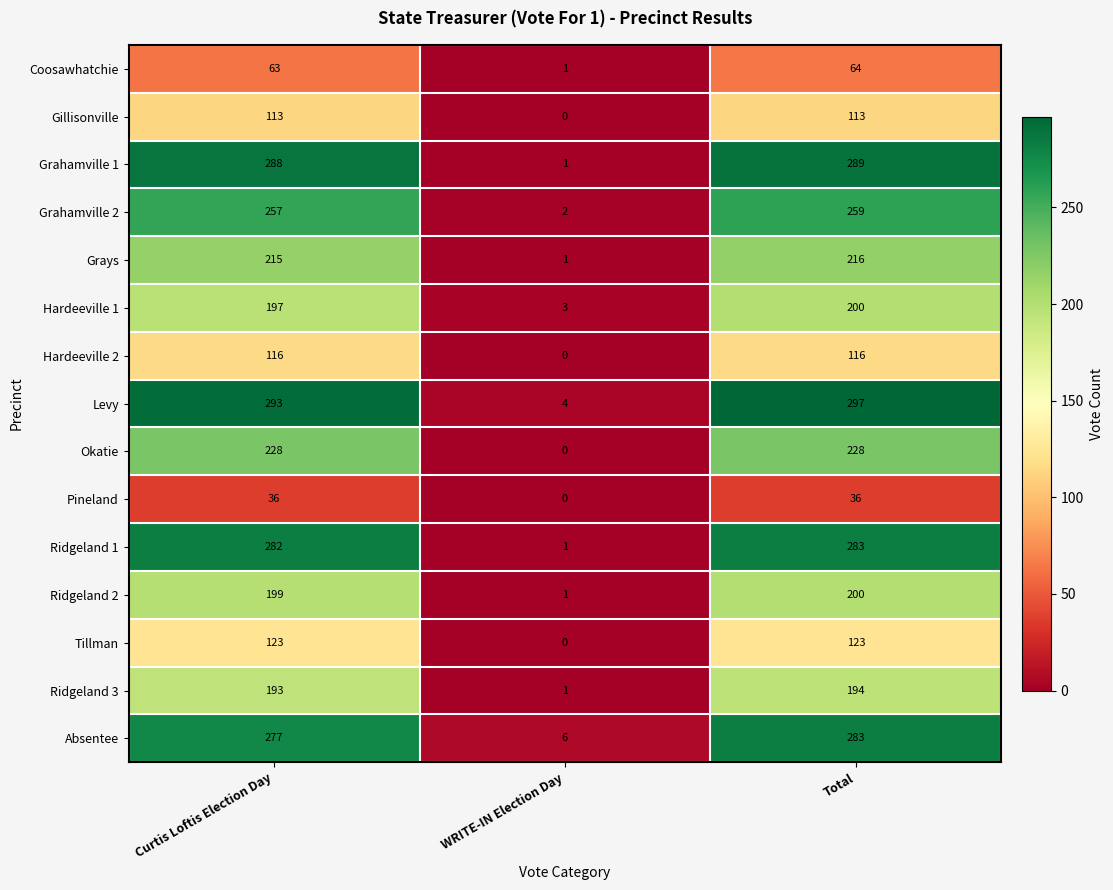

Which series changed the most between Curtis Loftis Election Day and Total?

Absentee